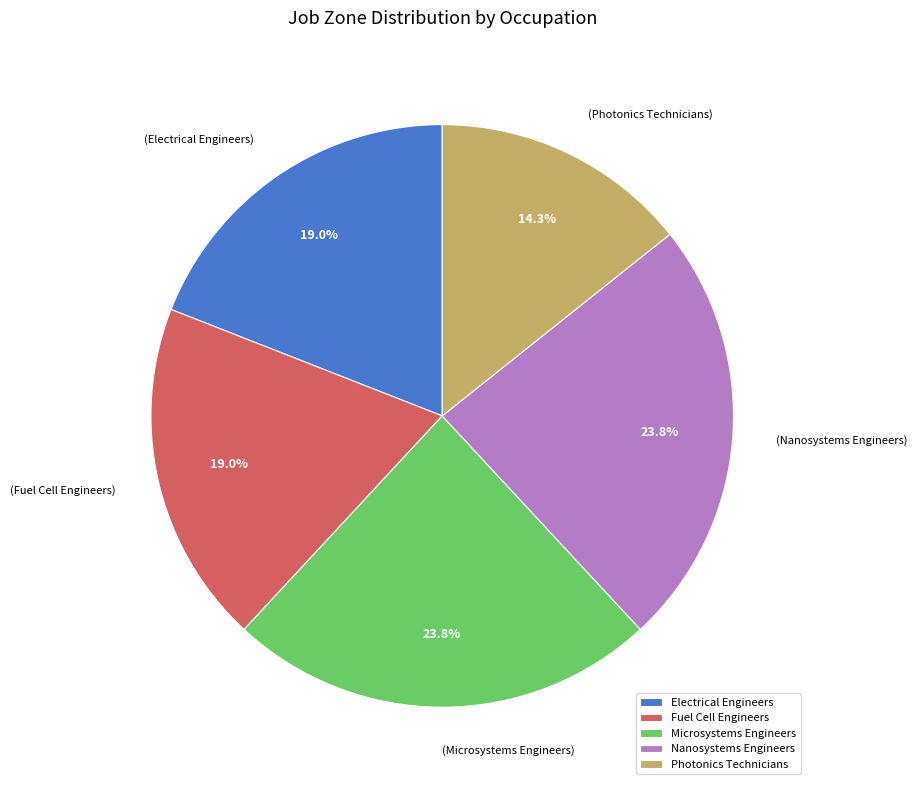

Which category has the smallest portion of the pie?

Photonics Technicians